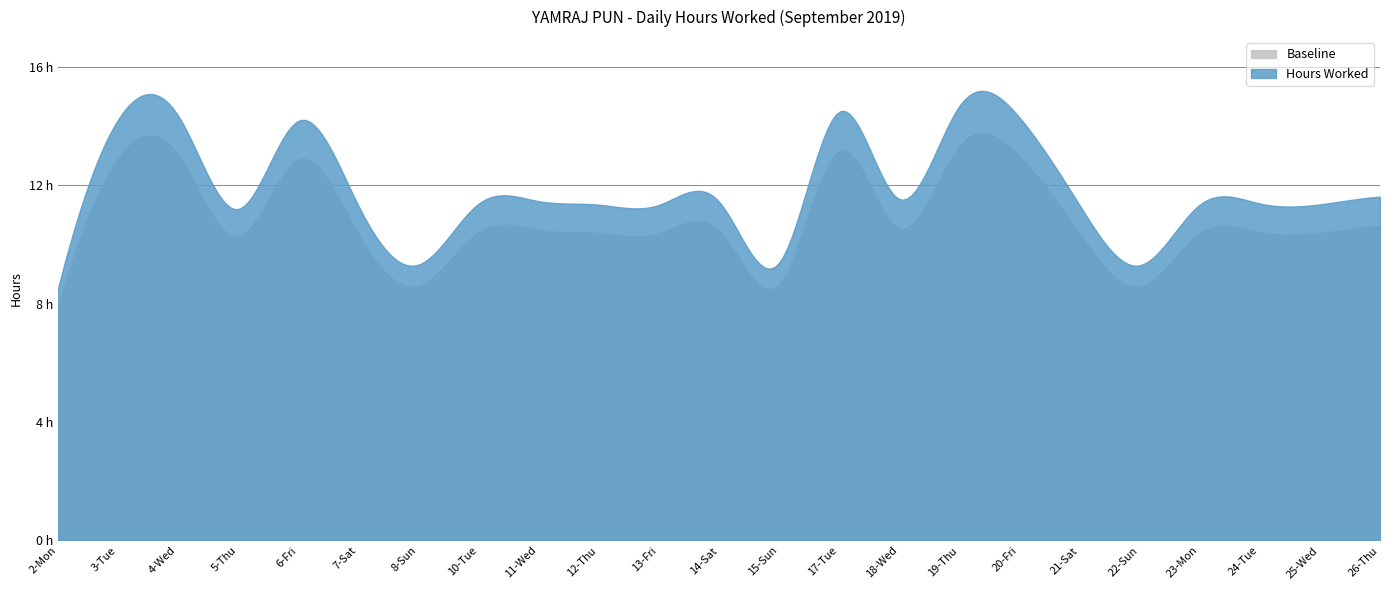

List the labels in order of value, smallest first.

2-Mon, 22-Sun, 8-Sun, 15-Sun, 5-Thu, 7-Sat, 13-Fri, 21-Sat, 12-Thu, 23-Mon, 25-Wed, 10-Tue, 24-Tue, 14-Sat, 11-Wed, 18-Wed, 26-Thu, 6-Fri, 3-Tue, 20-Fri, 4-Wed, 17-Tue, 19-Thu